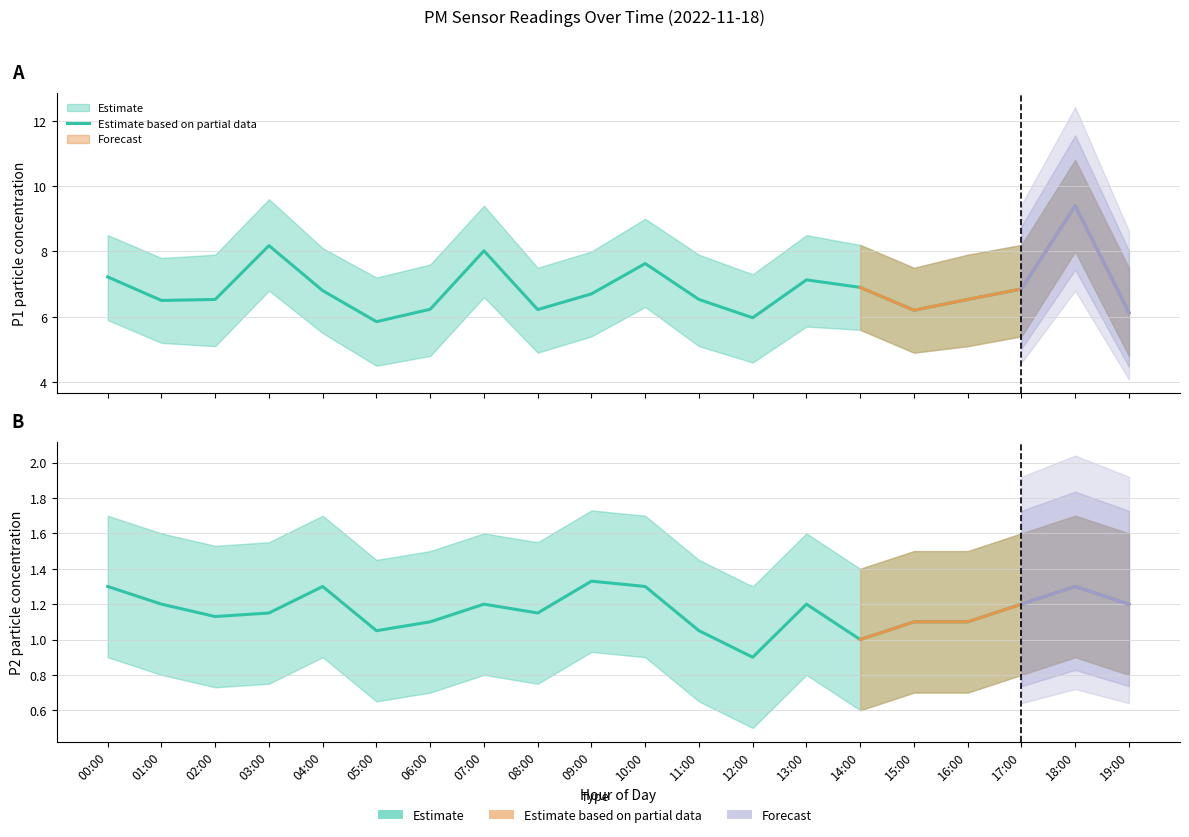

What is the label of the 12th point from the right?

08:00